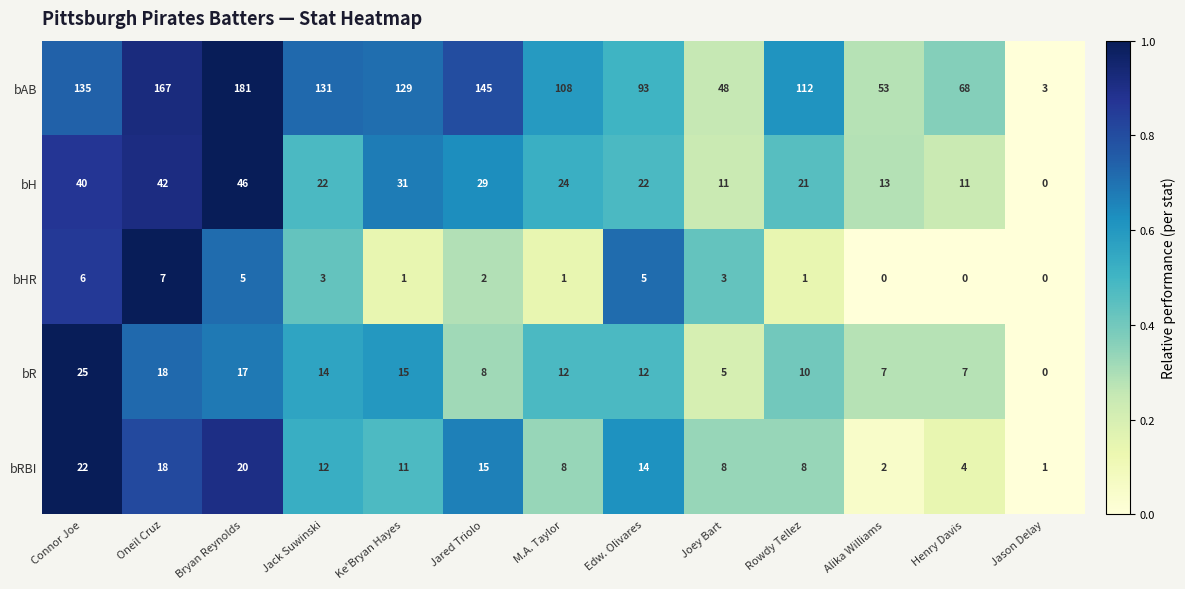

List the series in order of their peak value, highest first.

bAB, bH, bR, bRBI, bHR